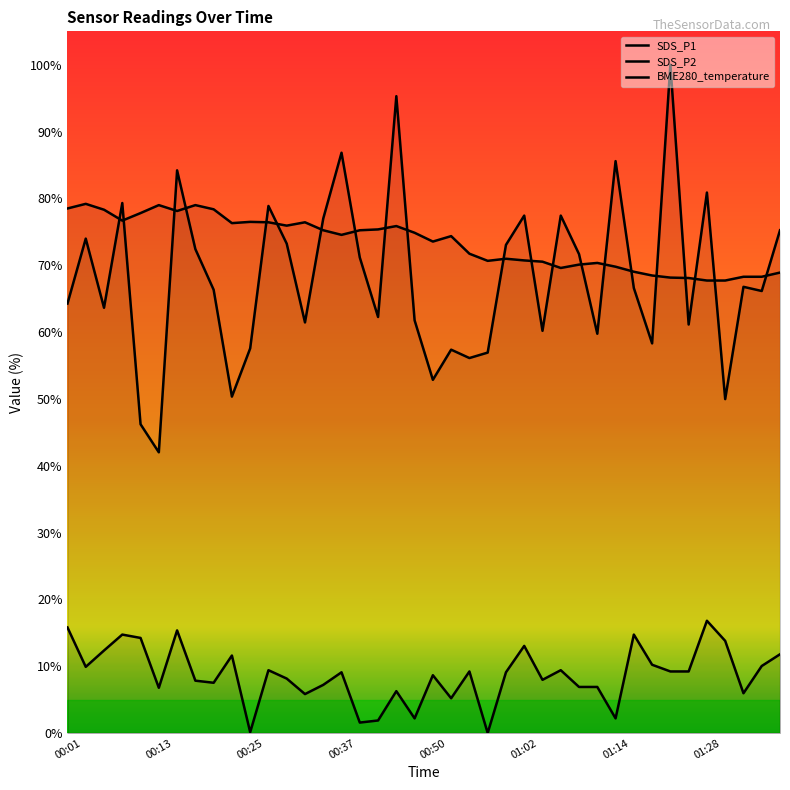

True or false: SDS_P2 and SDS_P1 cross at least once.

False